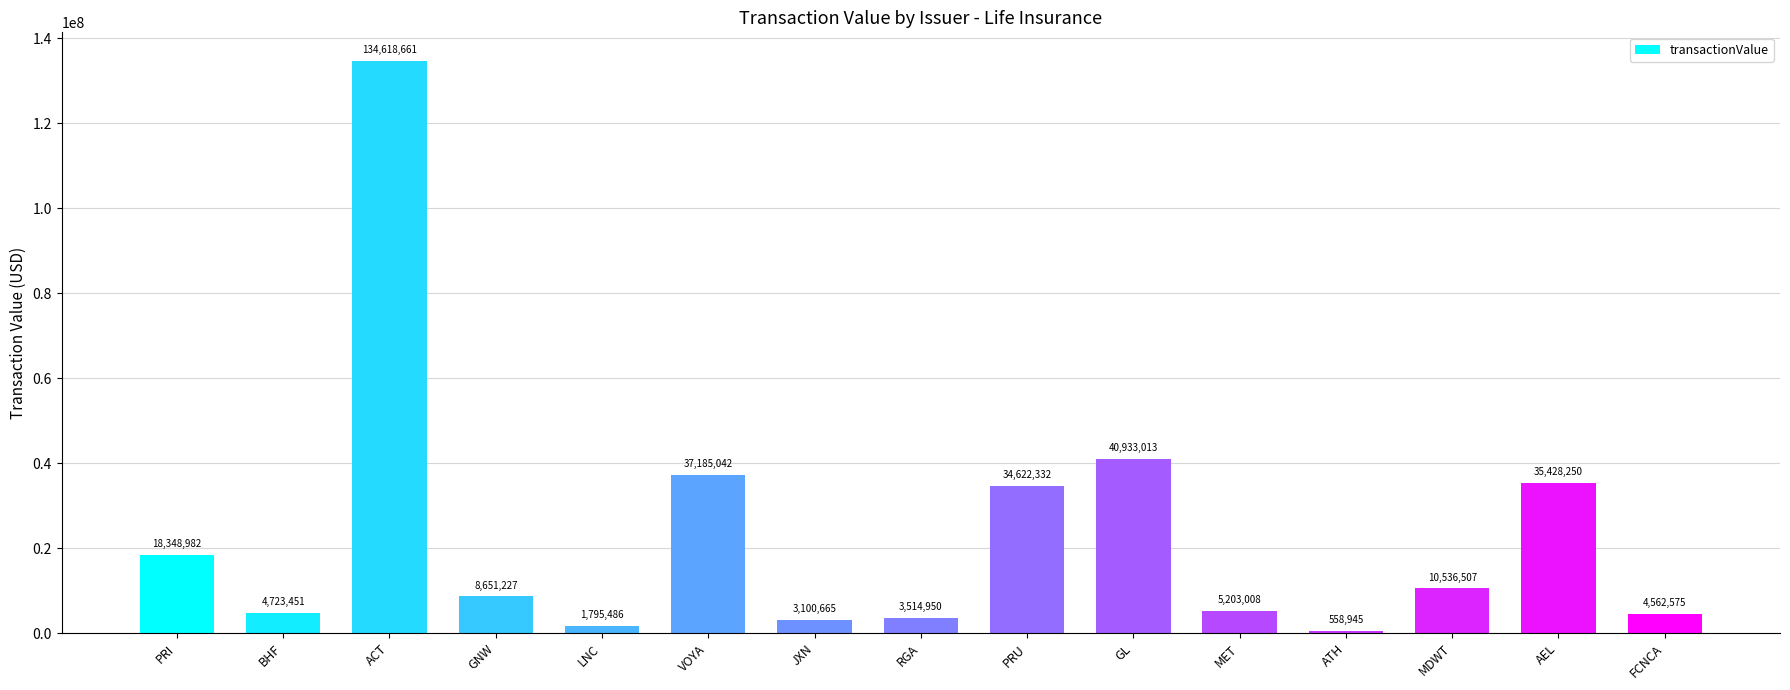

Approximately how many times larger is the value at ACT compared to FCNCA?

29.5